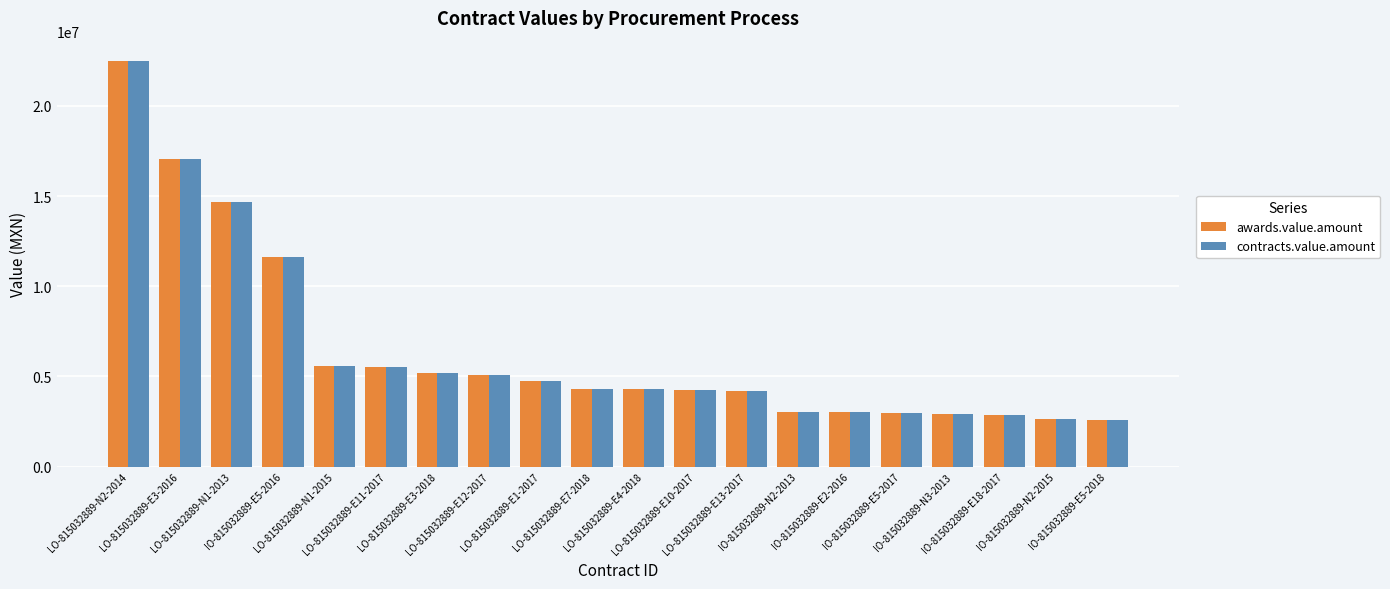

What is the maximum value for awards.value.amount?

22494252.2